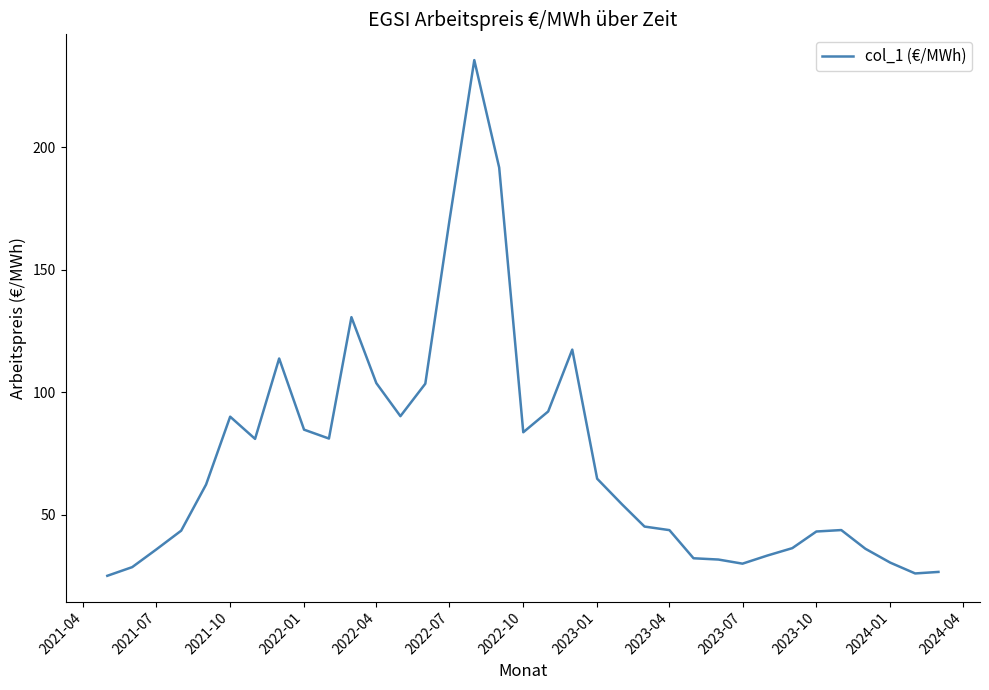

What is the maximum value shown in the chart?

235.7